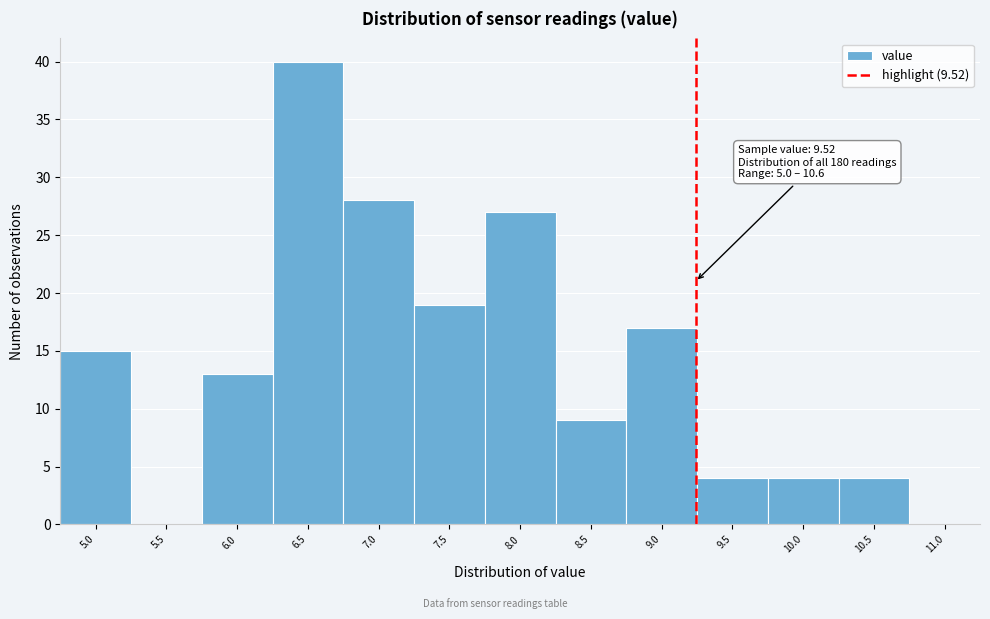

Reading left to right, what are all the values shown in this chart?

5.0=15	5.5=0	6.0=13	6.5=40	7.0=28	7.5=19	8.0=27	8.5=9	9.0=17	9.5=4	10.0=4	10.5=4	11.0=0